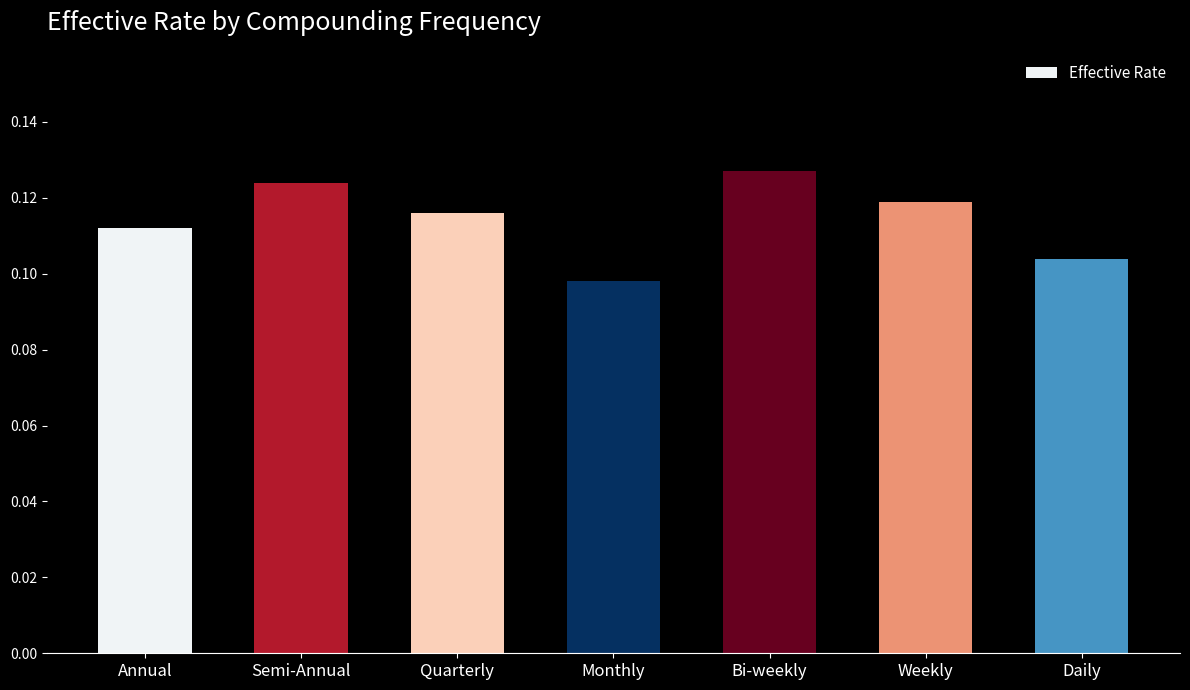

Rank the categories by value from lowest to highest.

Monthly, Daily, Annual, Quarterly, Weekly, Semi-Annual, Bi-weekly